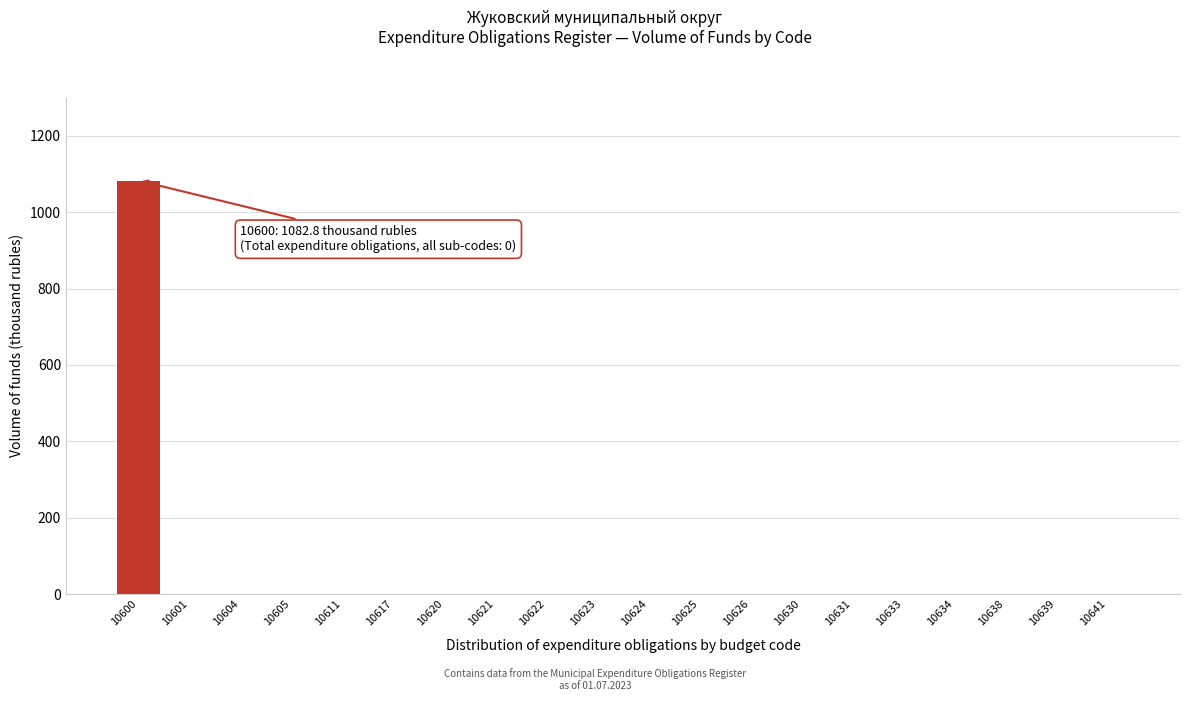

Reading left to right, transcribe all the data shown in this chart.

10600=1082.8	10601=0.0	10604=0.0	10605=0.0	10611=0.0	10617=0.0	10620=0.0	10621=0.0	10622=0.0	10623=0.0	10624=0.0	10625=0.0	10626=0.0	10630=0.0	10631=0.0	10633=0.0	10634=0.0	10638=0.0	10639=0.0	10641=0.0